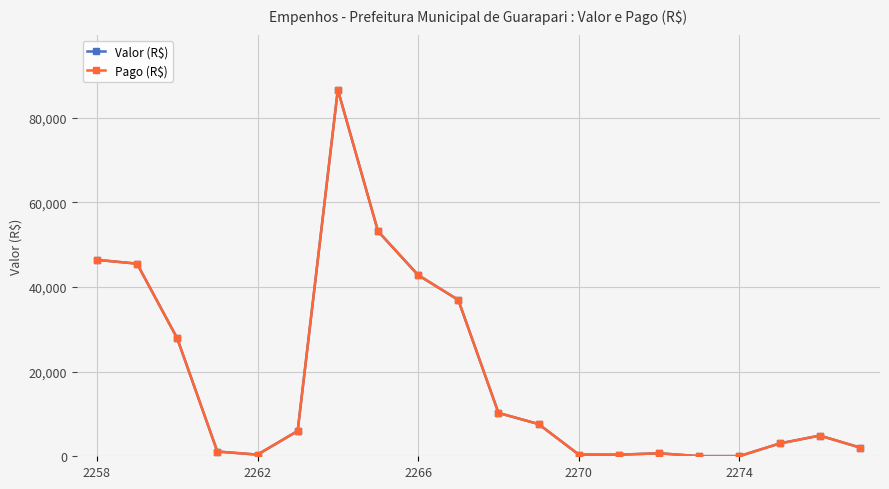

True or false: Pago (R$) and Valor (R$) intersect in this chart.

False